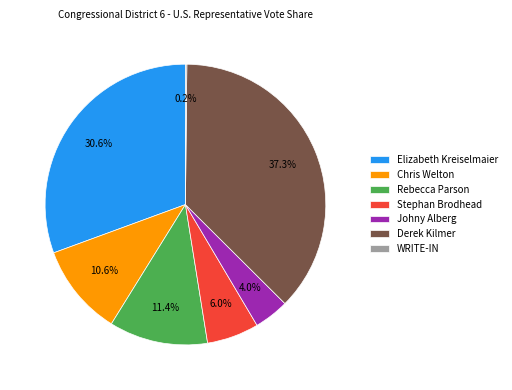

The Chris Welton slice represents 18% of the pie. True or false?

False